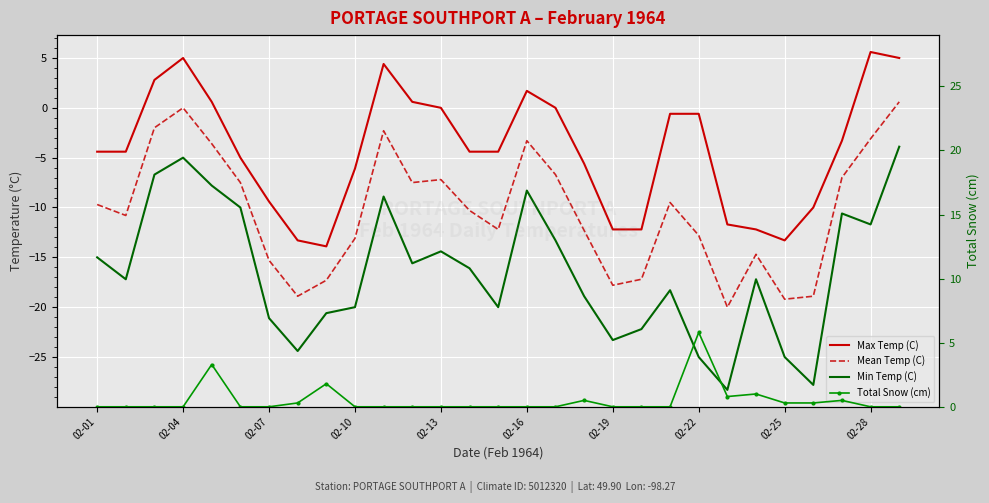

At which label is Max Temp (C) closest to -4?

02-01